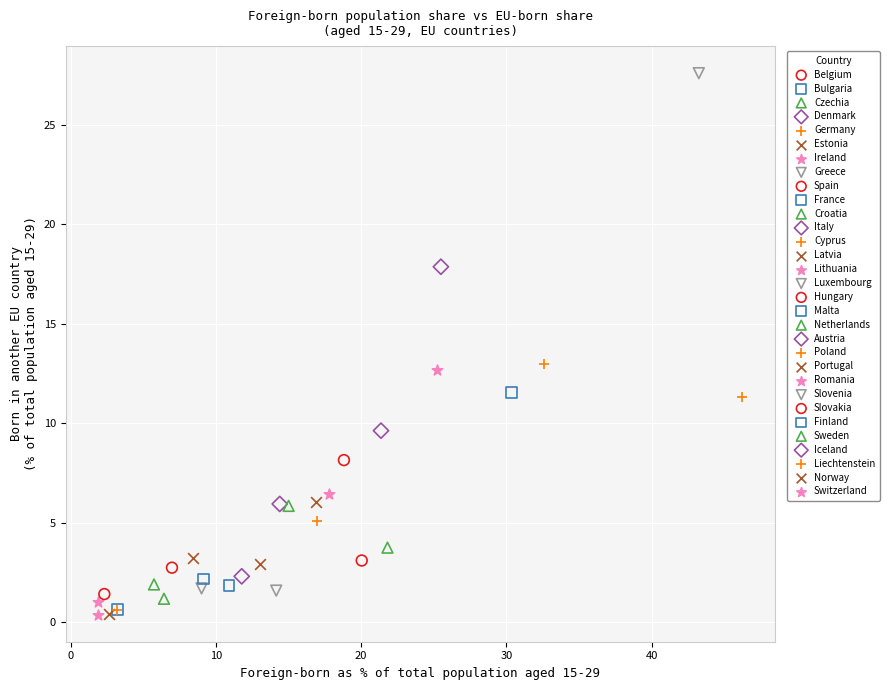

What are all the series names shown in the legend?

Belgium, Bulgaria, Czechia, Denmark, Germany, Estonia, Ireland, Greece, Spain, France, Croatia, Italy, Cyprus, Latvia, Lithuania, Luxembourg, Hungary, Malta, Netherlands, Austria, Poland, Portugal, Romania, Slovenia, Slovakia, Finland, Sweden, Iceland, Liechtenstein, Norway, Switzerland